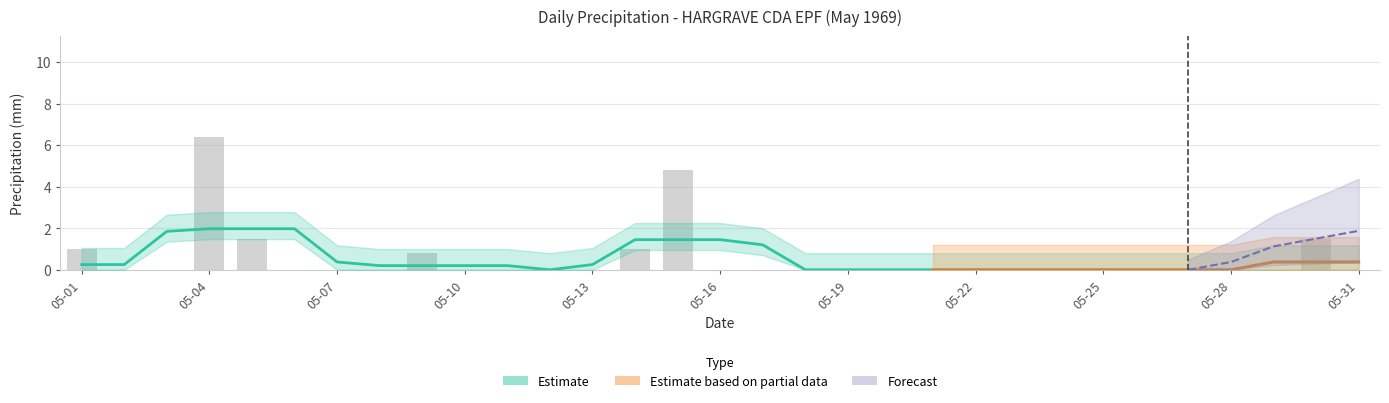

Reading left to right, what are all the values shown in this chart?

Total Rain (mm): 1.0	0.0	0.0	6.4	1.5	0.0	0.0	0.0	0.8	0.0	0.0	0.0	0.0	1.0	4.8	0.0	0.0	0.0	0.0	0.0	0.0	0.0	0.0	0.0	0.0	0.0	0.0	0.0	0.0	1.5	0.0
Total Snow (cm): 0.0	0.0	0.0	0.0	0.0	0.0	0.0	0.0	0.0	0.0	0.0	0.0	0.0	0.0	0.0	0.0	0.0	0.0	0.0	0.0	0.0	0.0	0.0	0.0	0.0	0.0	0.0	0.0	0.0	0.0	0.0
Total Precip (mm): 1.0	0.0	0.0	6.4	1.5	0.0	0.0	0.0	0.8	0.0	0.0	0.0	0.0	1.0	4.8	0.0	0.0	0.0	0.0	0.0	0.0	0.0	0.0	0.0	0.0	0.0	0.0	0.0	0.0	1.5	0.0